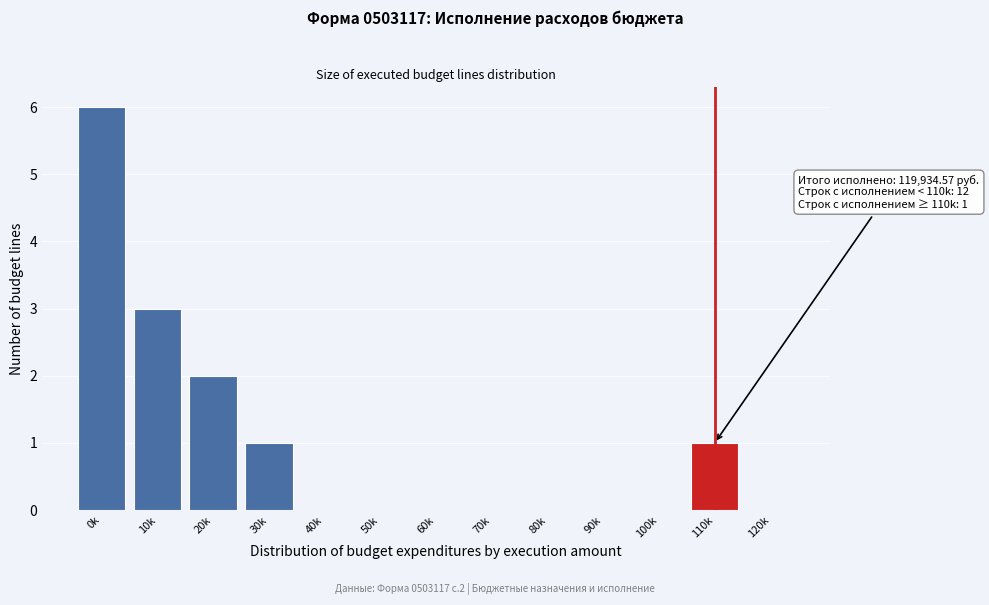

Reading left to right, extract all data points from this chart.

0k=6	10k=3	20k=2	30k=1	40k=0	50k=0	60k=0	70k=0	80k=0	90k=0	100k=0	110k=1	120k=0